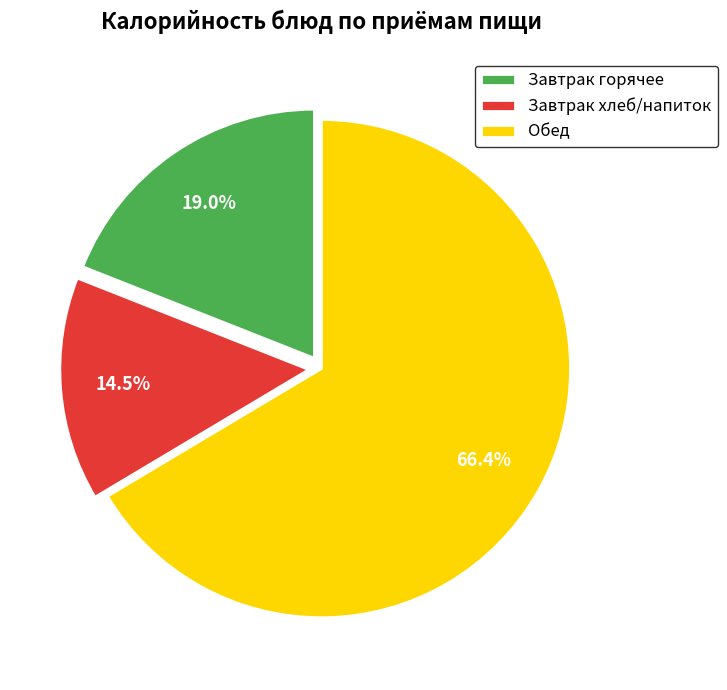

Is the sum of Завтрак хлеб/напиток and Завтрак горячее greater than half?

No